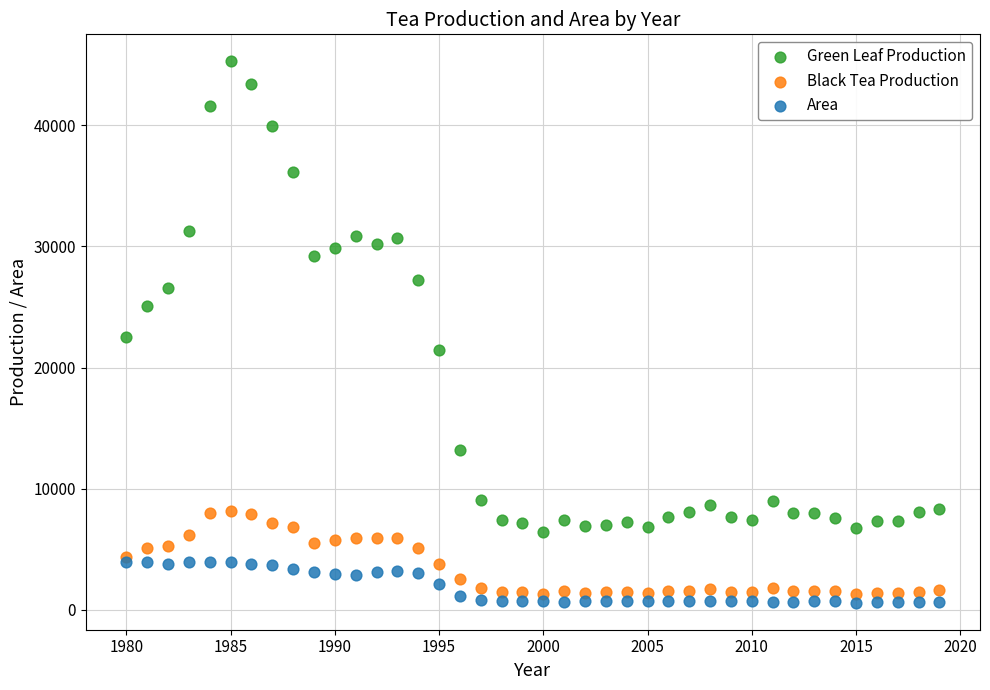

Which series contains the highest Y value?

Green Leaf Production